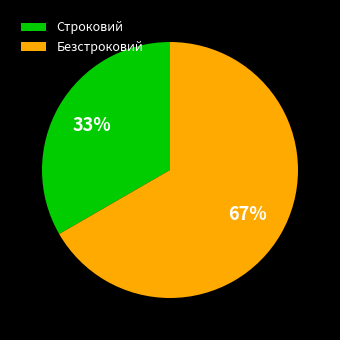

What percentage is the Безстроковий slice, to the nearest percent?

67%